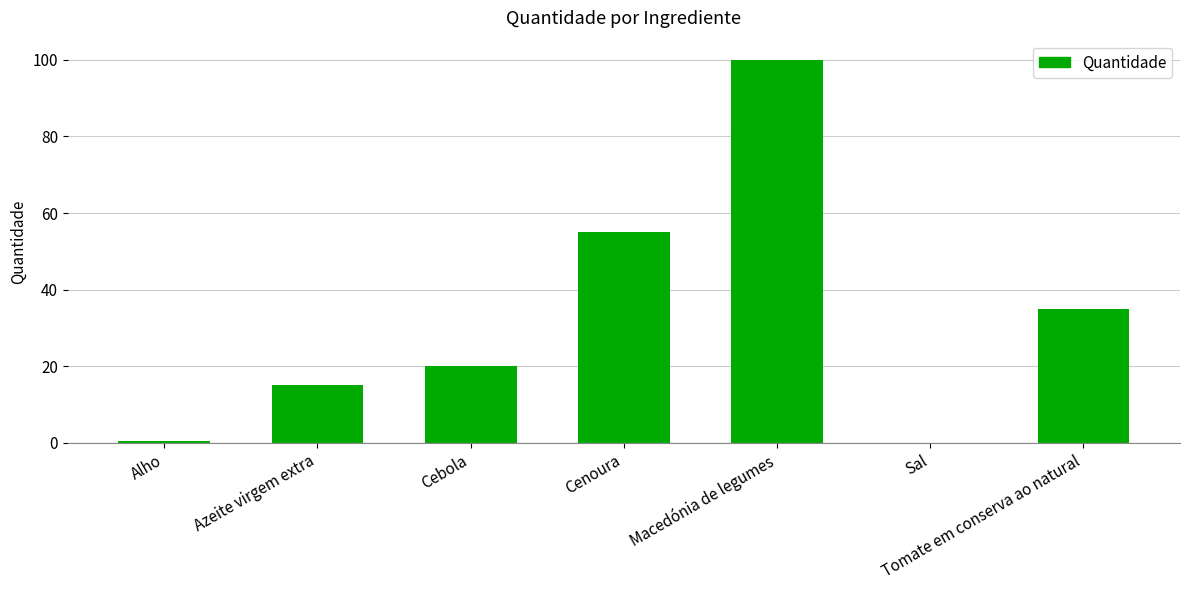

What value does the data have at Macedónia de legumes?

100.0